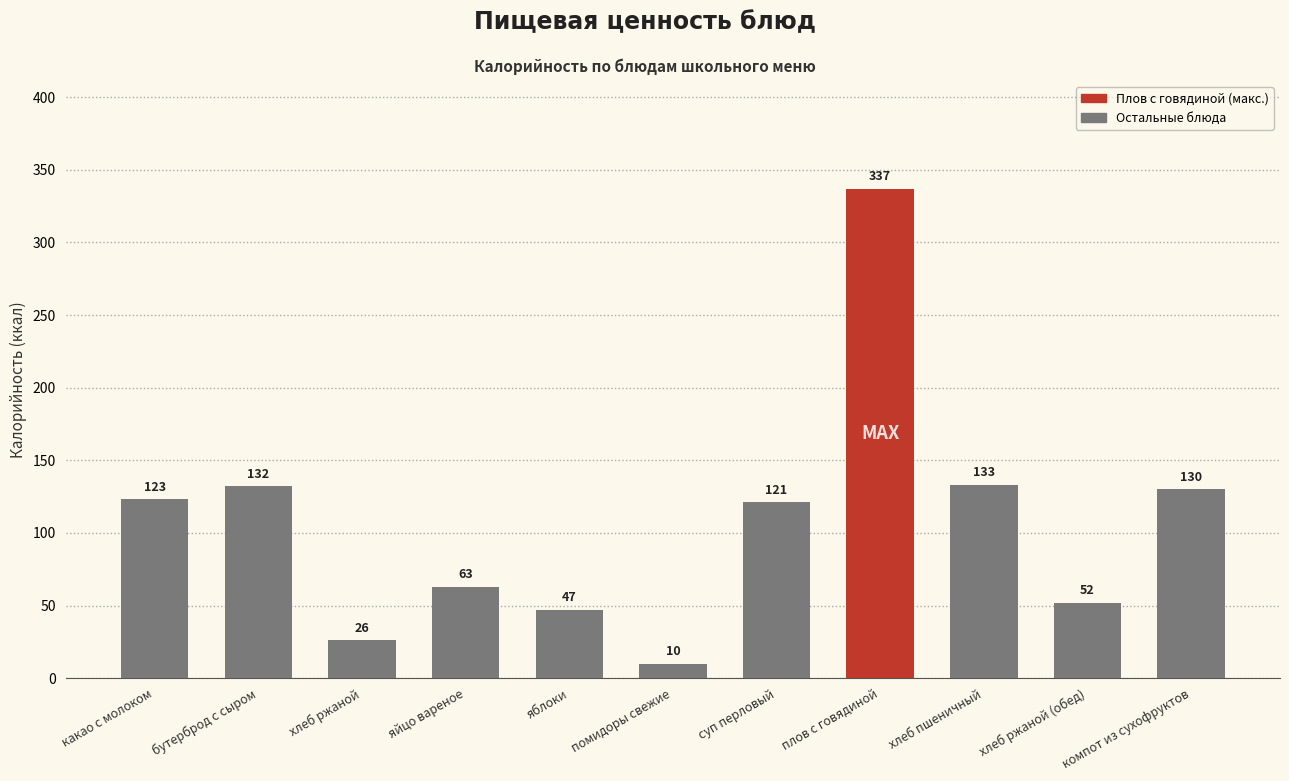

How many series are shown in this chart?

1